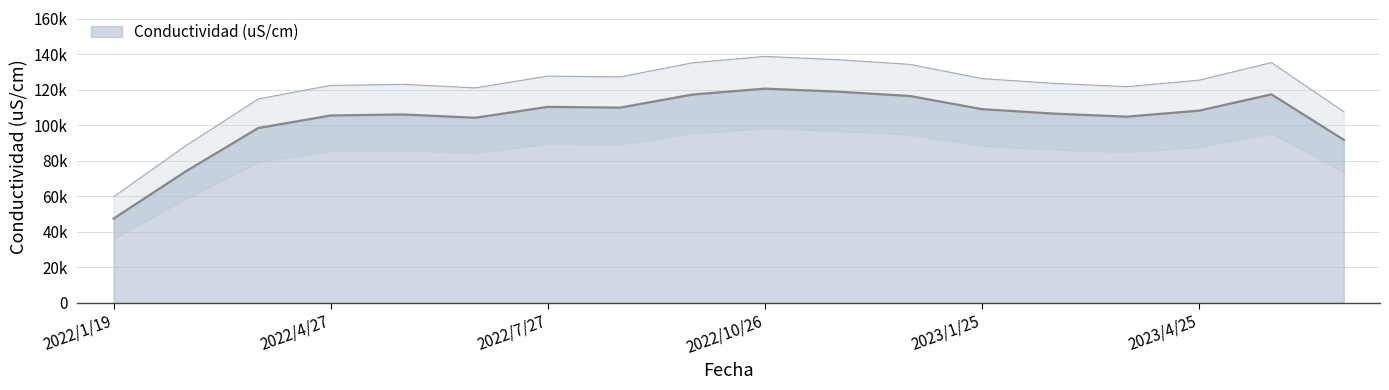

At which label does the data first exceed 110100?

2022/6/22